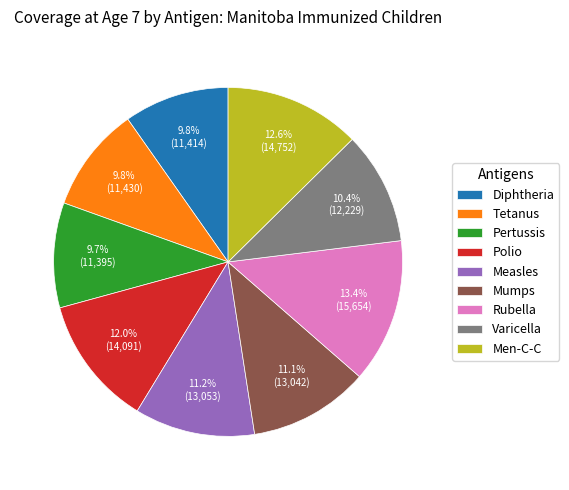

Is there a majority slice in this chart?

No